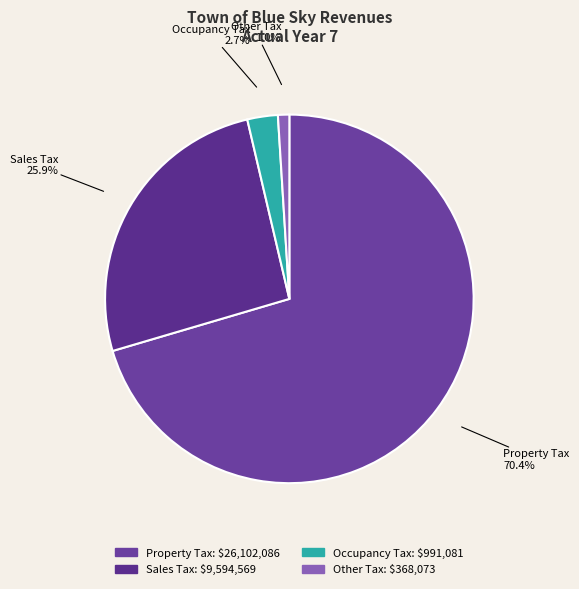

How many slices are in this pie chart?

4